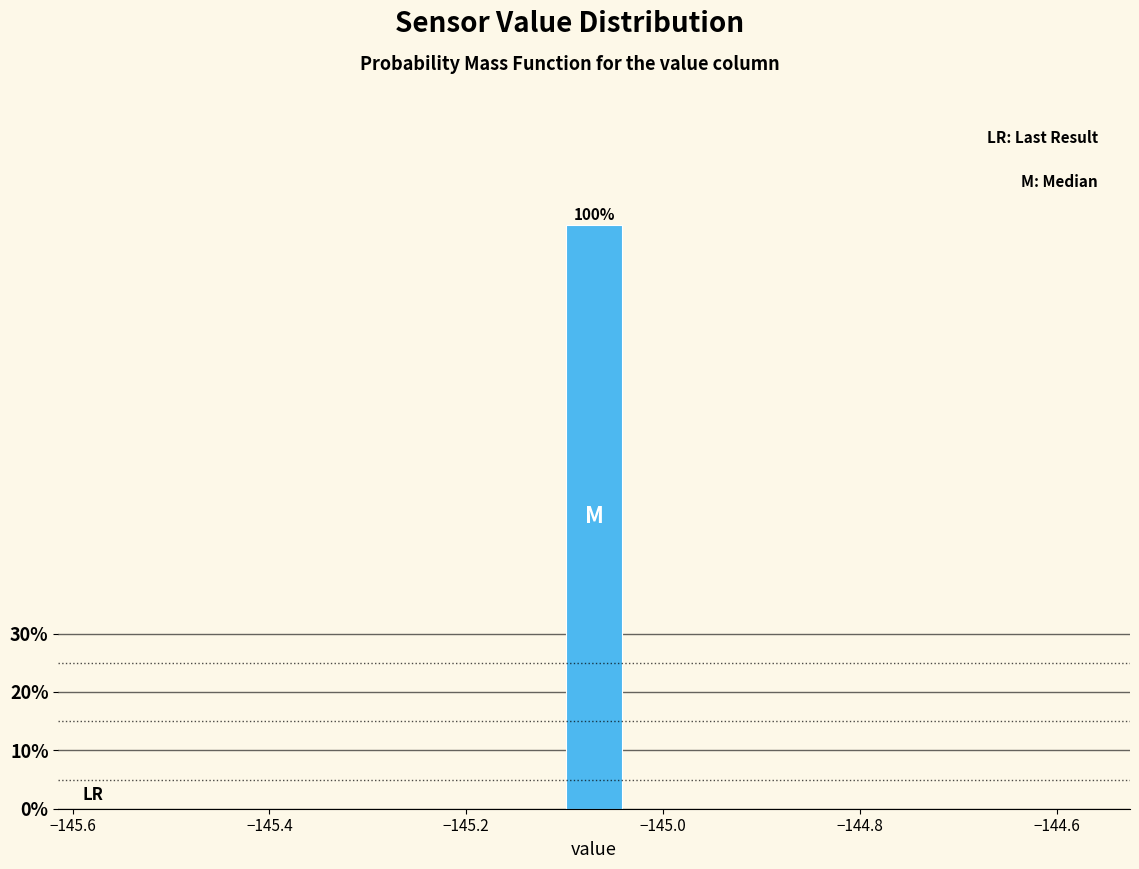

Around what value on the x-axis is the tallest bar? Give the approximate position of its centre, as read against the axis.

-145.06